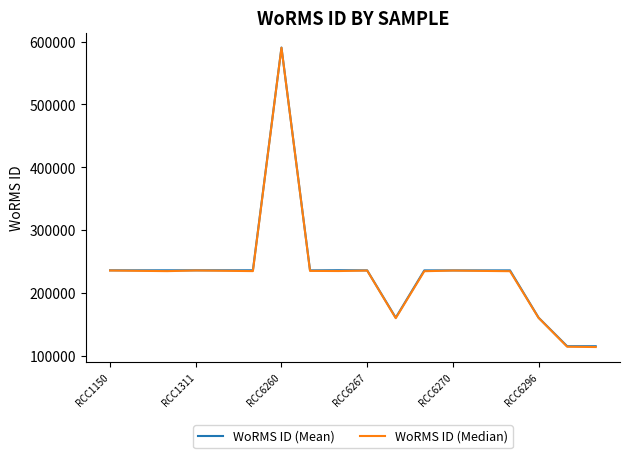

What is the minimum value shown in the chart?

113804